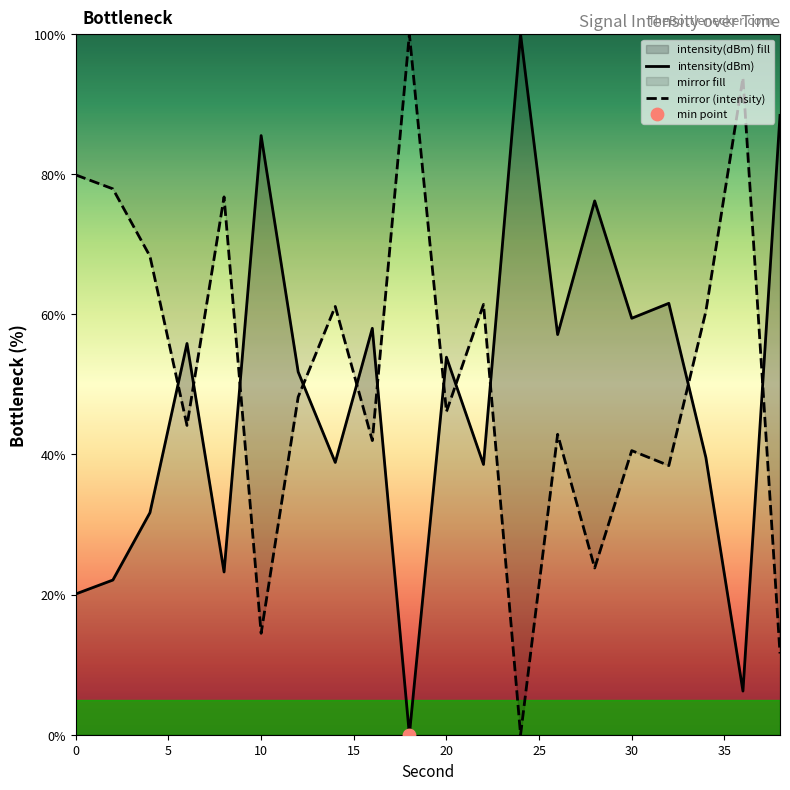

What is the change in value from 4 to 30?

+27.8